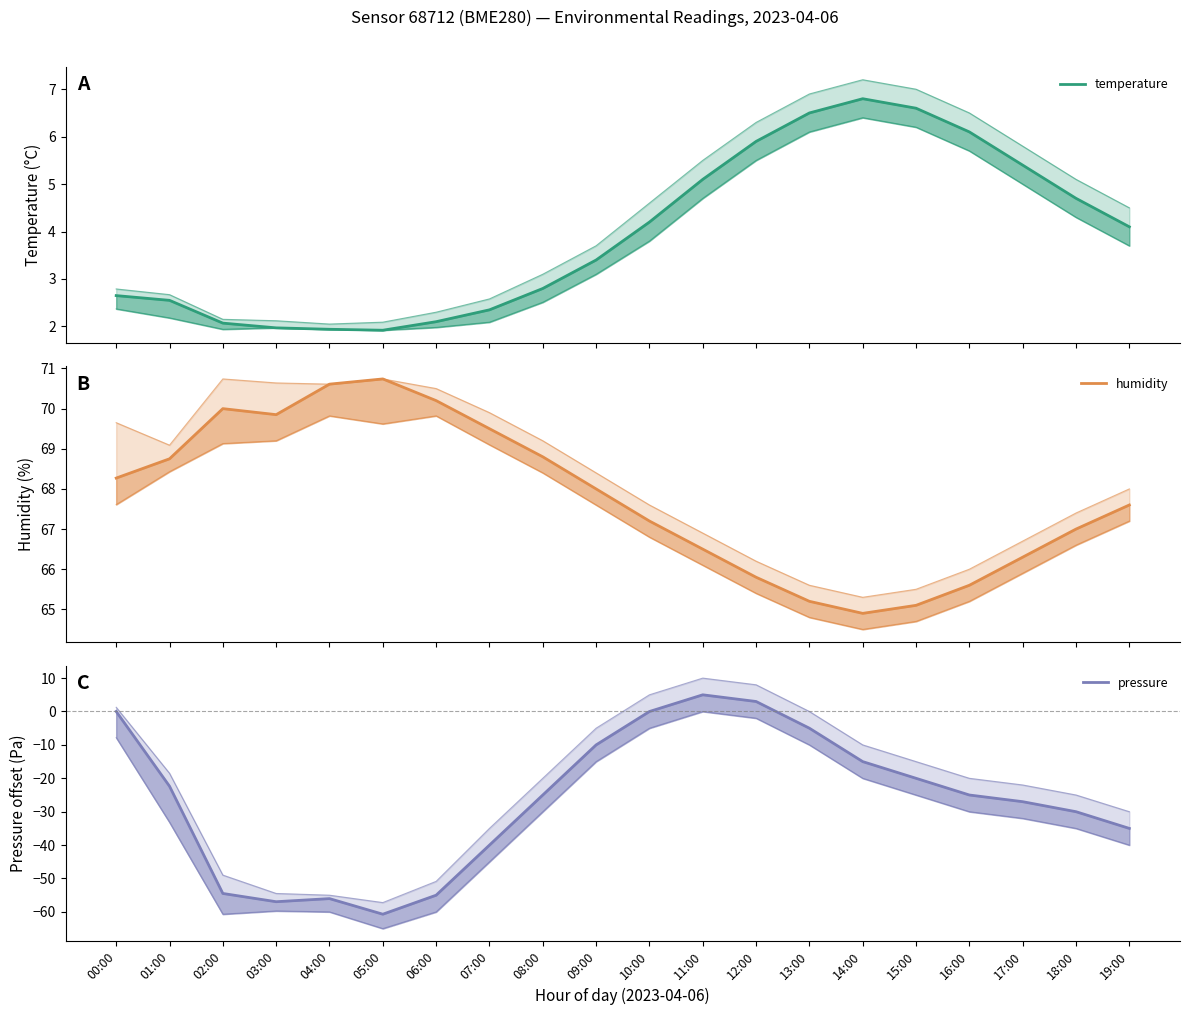

What is the difference between the second highest and second lowest values in the temperature series?

4.7